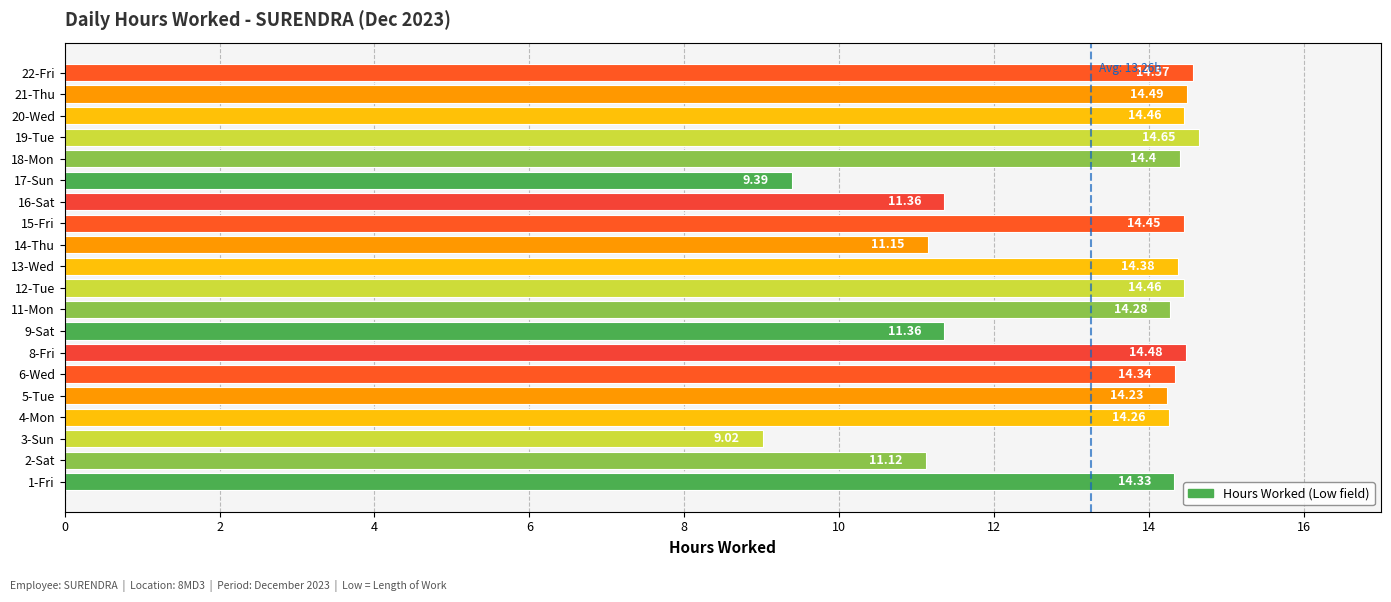

What is the sum of the values at 14-Thu and 4-Mon?

25.4